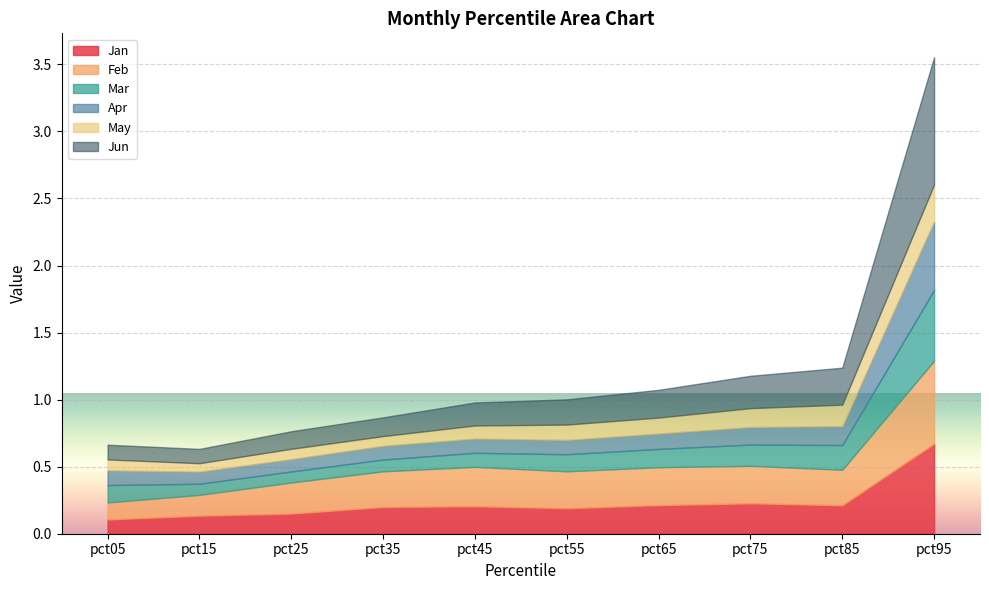

Is it true that Feb equals 0.3 at pct15?

False